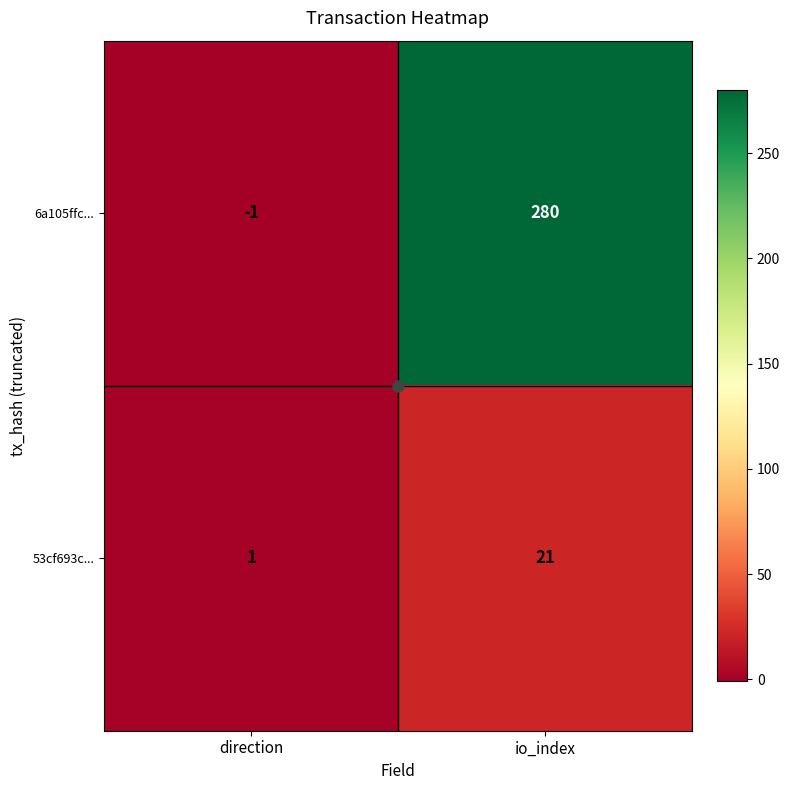

List the series in order of their peak value, highest first.

6a105ffc..., 53cf693c...